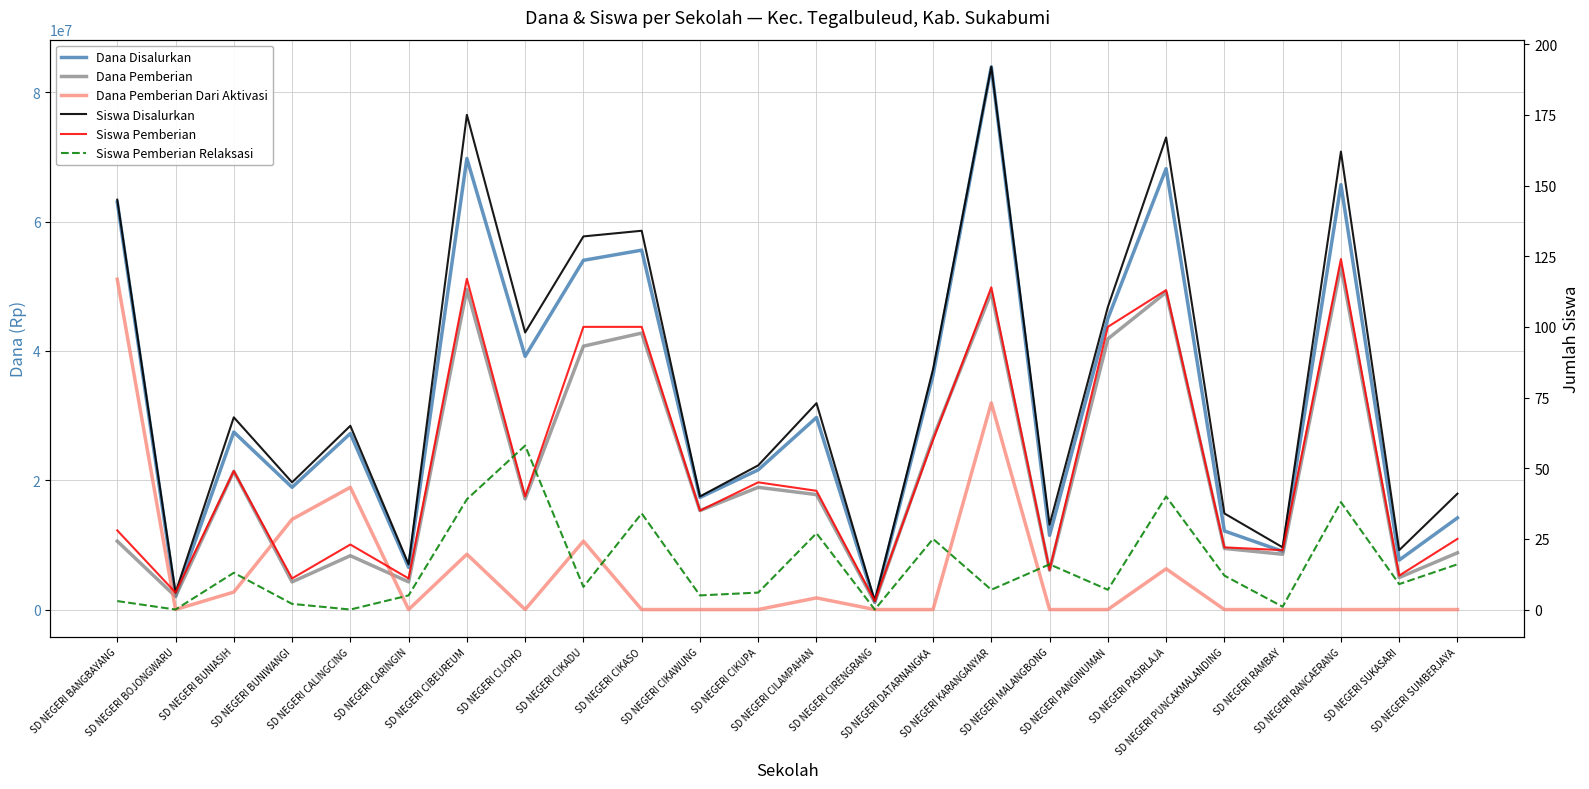

True or false: Siswa Disalurkan and Dana Disalurkan cross at least once.

False